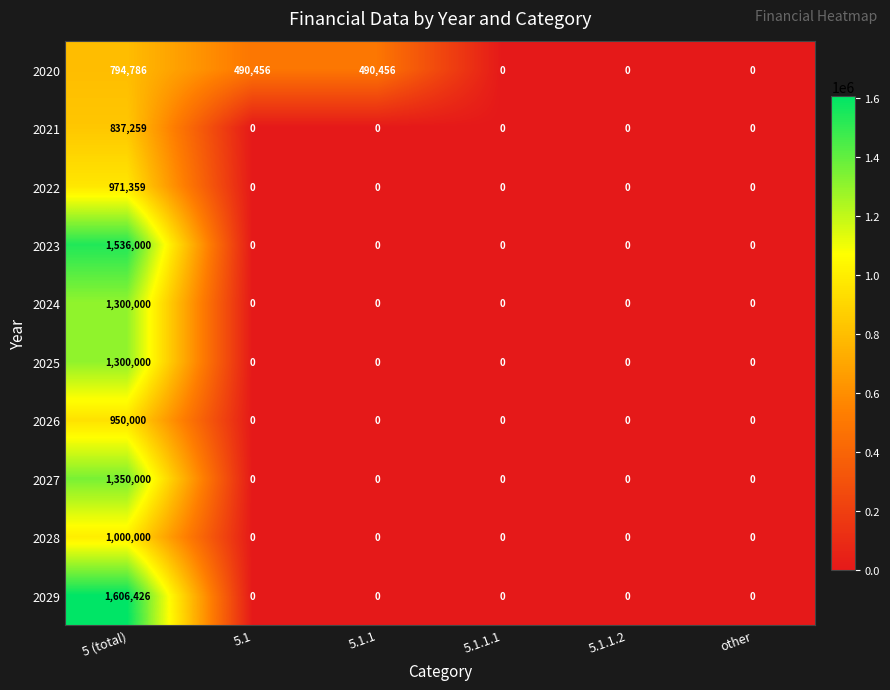

Which series has the largest total across all categories?

2020